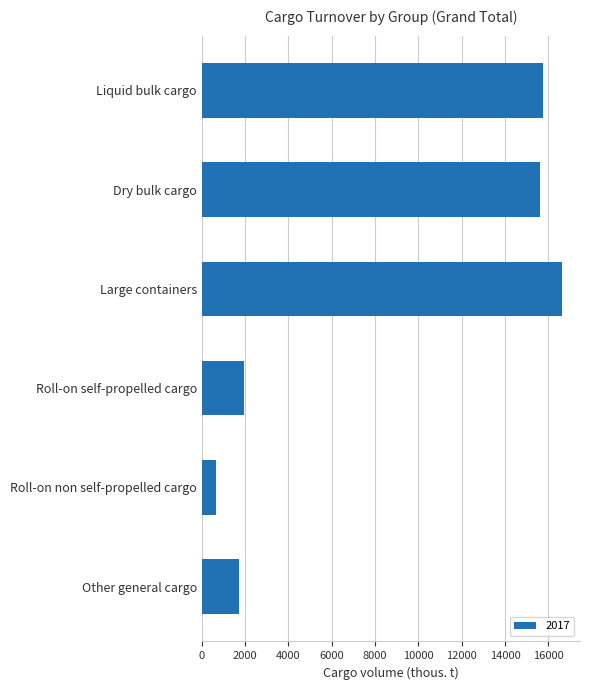

What is the value of the 4th bar from the top?

1957.9